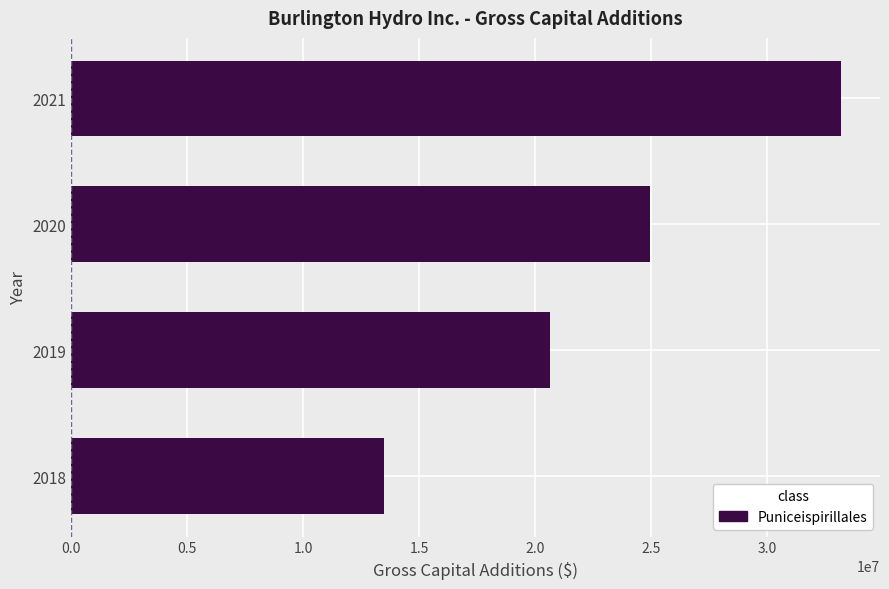

Reading bottom to top, list all the values displayed in this chart.

13483192.8	20639511.1	24928722.0	33203437.0